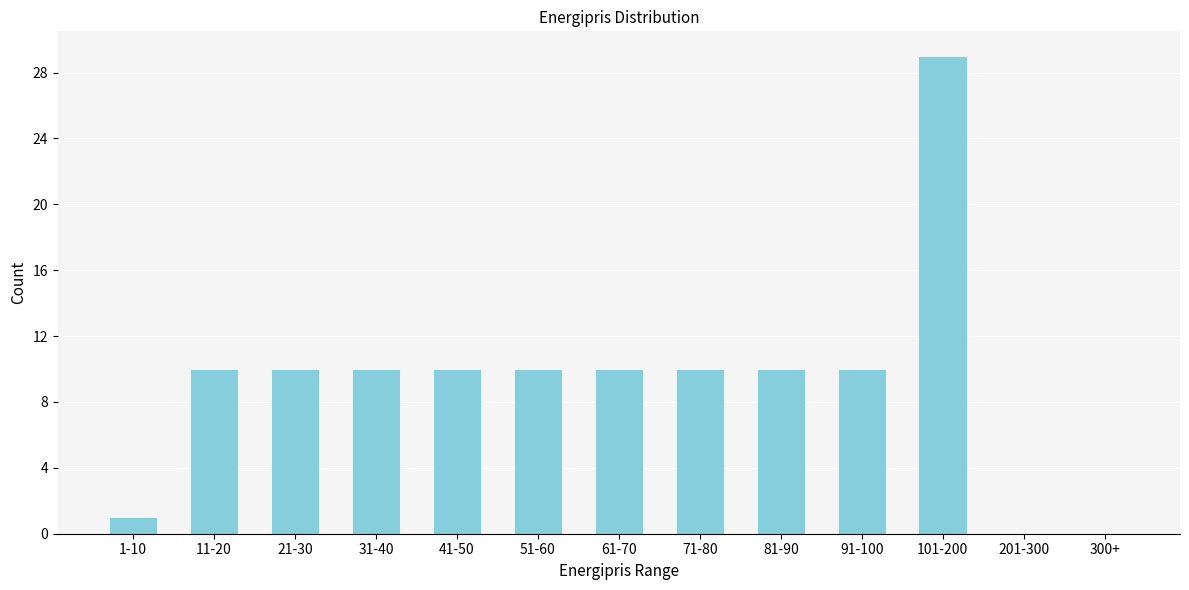

Reading left to right, what are all the values shown in this chart?

1-10=1	11-20=10	21-30=10	31-40=10	41-50=10	51-60=10	61-70=10	71-80=10	81-90=10	91-100=10	101-200=29	201-300=0	300+=0